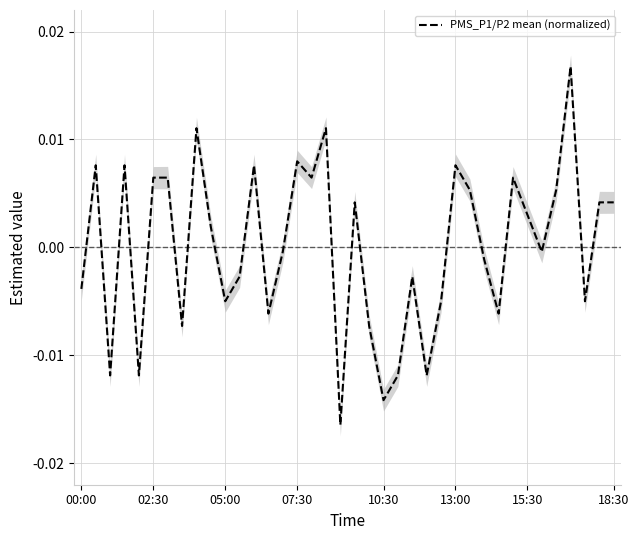

What position from the left is 12?

13